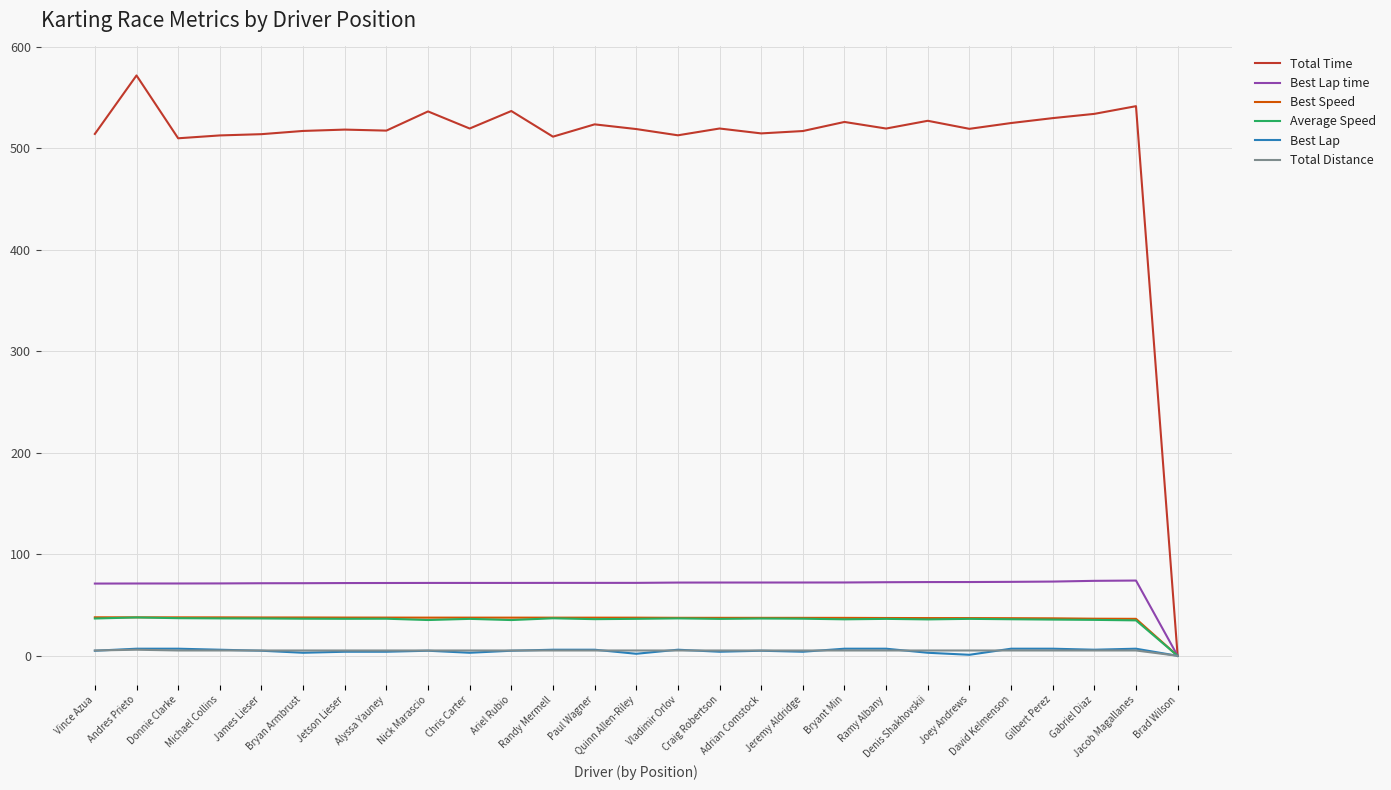

What is the maximum value for Average Speed?

37.8